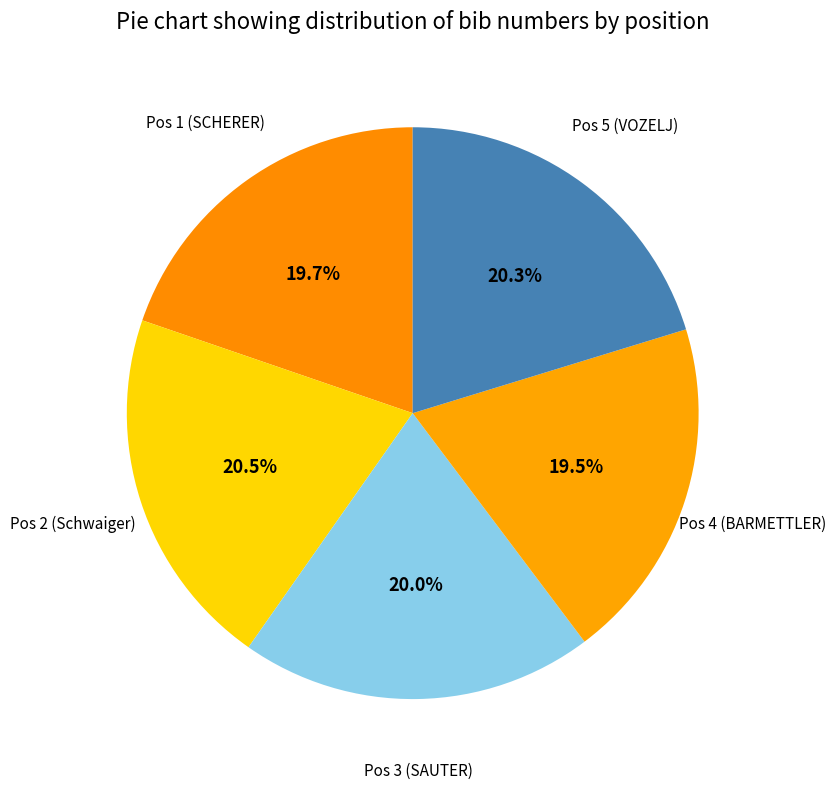

To the nearest percent, what percentage of the pie is Pos 3 (SAUTER)?

20%